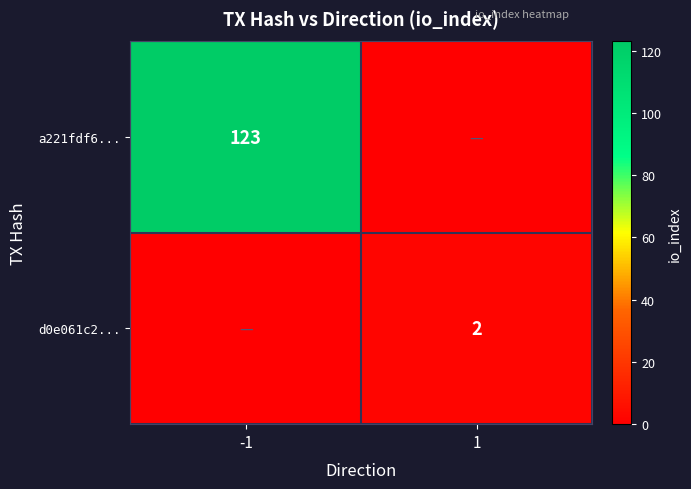

The d0e061c2... series shows 2 at 1. True or false?

True